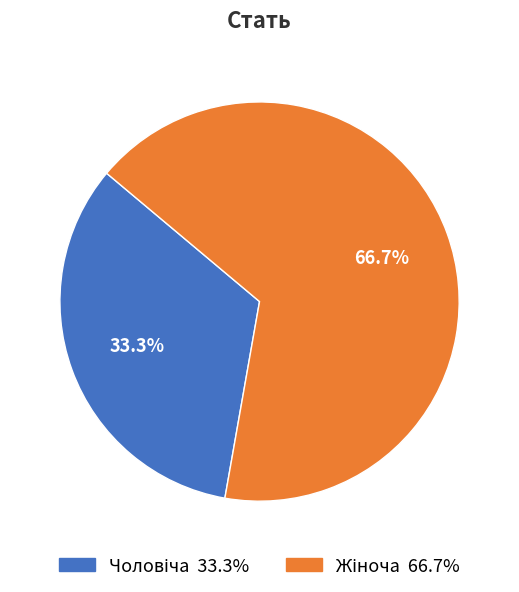

Is there a majority slice in this chart?

Yes